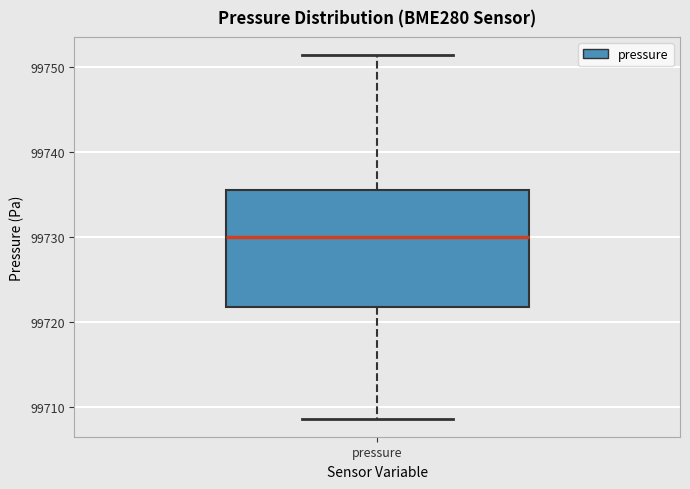

Where is the upper edge of the box for pressure on the y-axis? The values are not printed on the chart, so give them approximately, as read against the axis.

99736